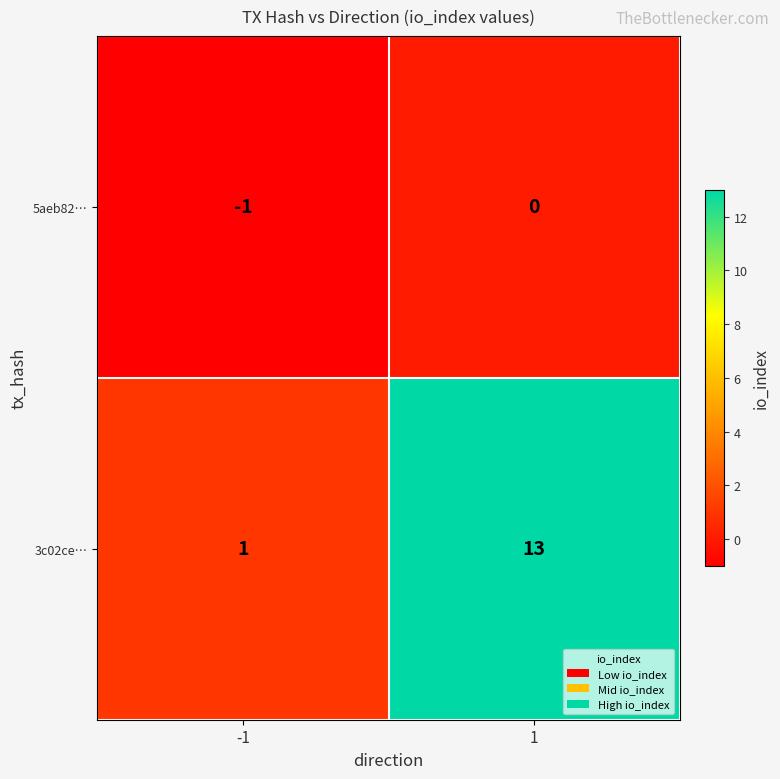

What is the difference between the highest and lowest values at -1?

2